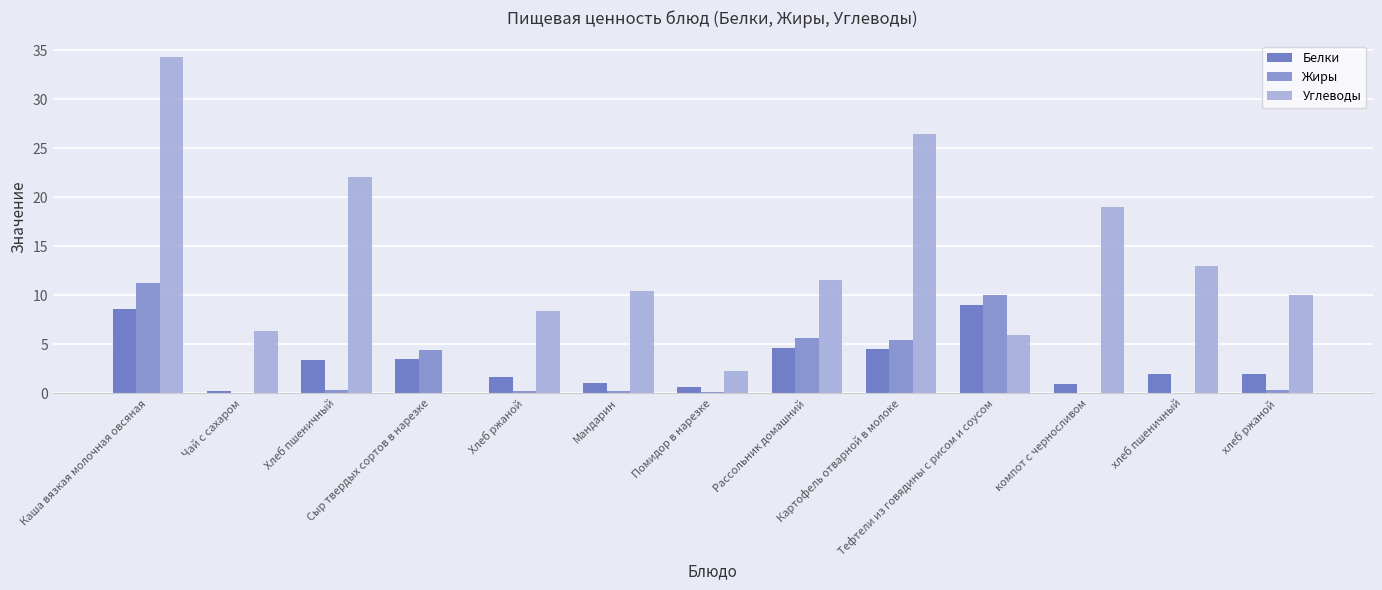

What are all the series names shown in the legend?

Белки, Жиры, Углеводы